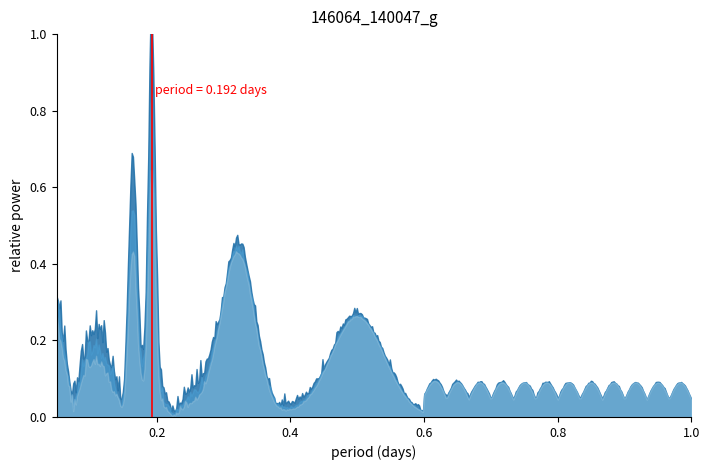

True or false: Week 1 (04.03.2024) and Week 2 (11.03.2024) intersect in this chart.

False